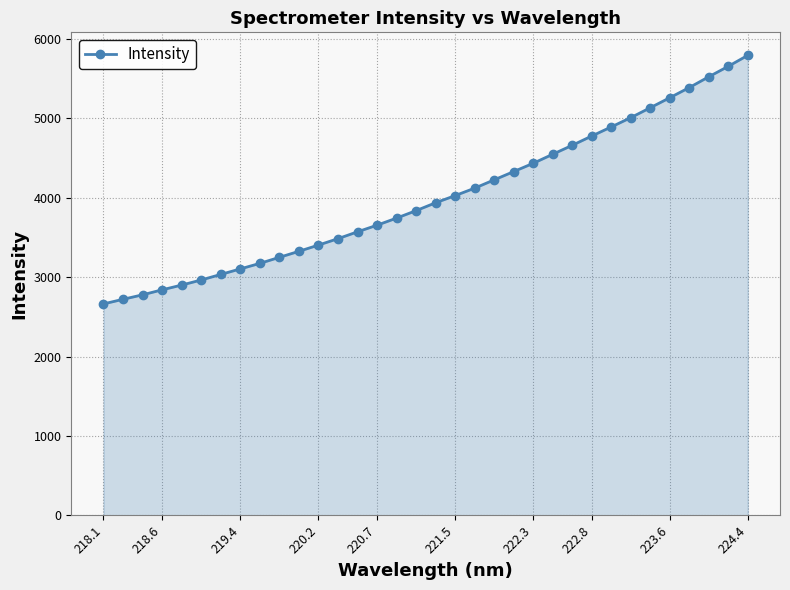

What is the difference between the second highest and second lowest values?

2934.6